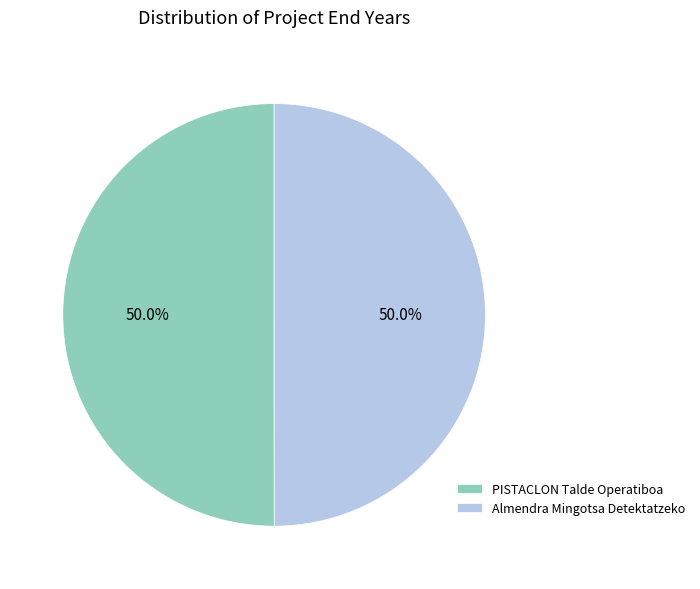

To the nearest percent, what is the average slice percentage?

50%